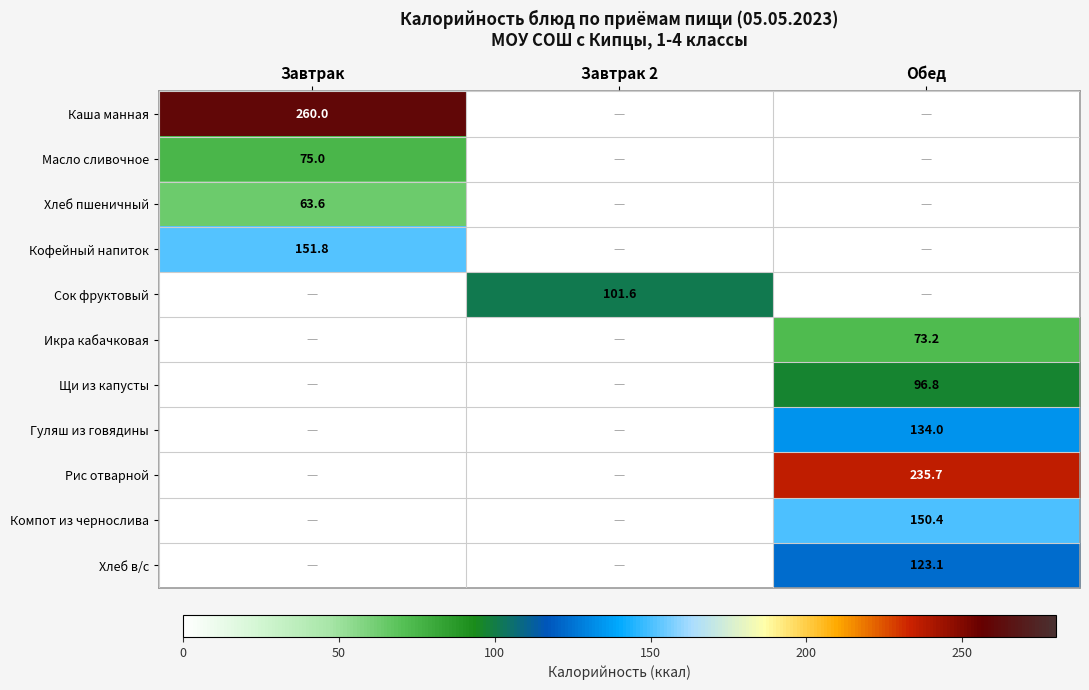

Is it true that Щи из капусты equals 148.8 at Обед?

False